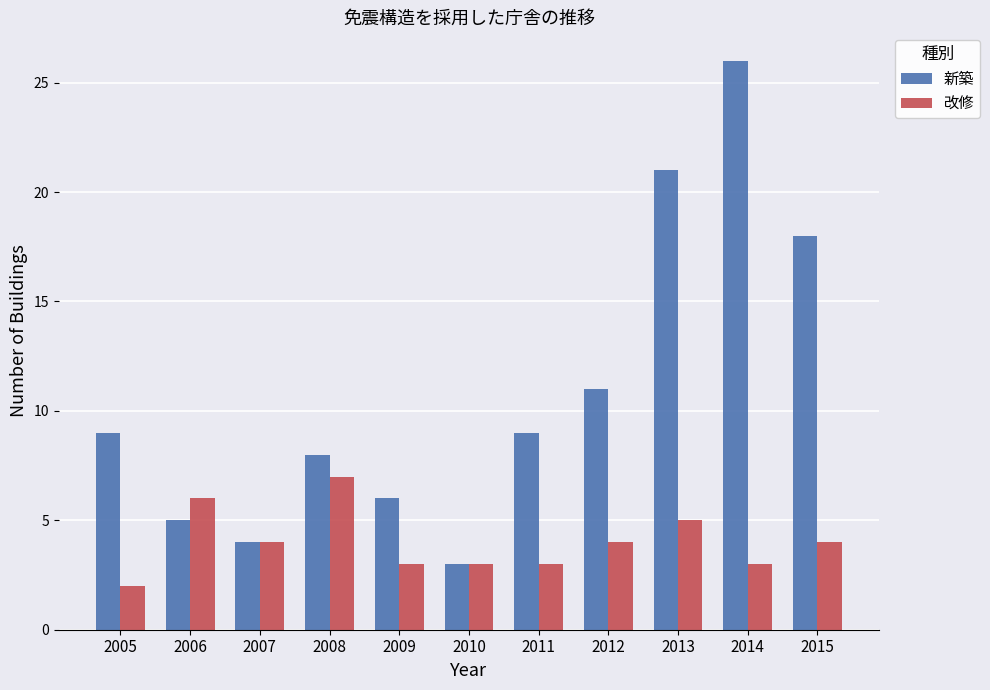

Is the value of 改修 at 2010 greater than the value of 新築 at 2009?

No